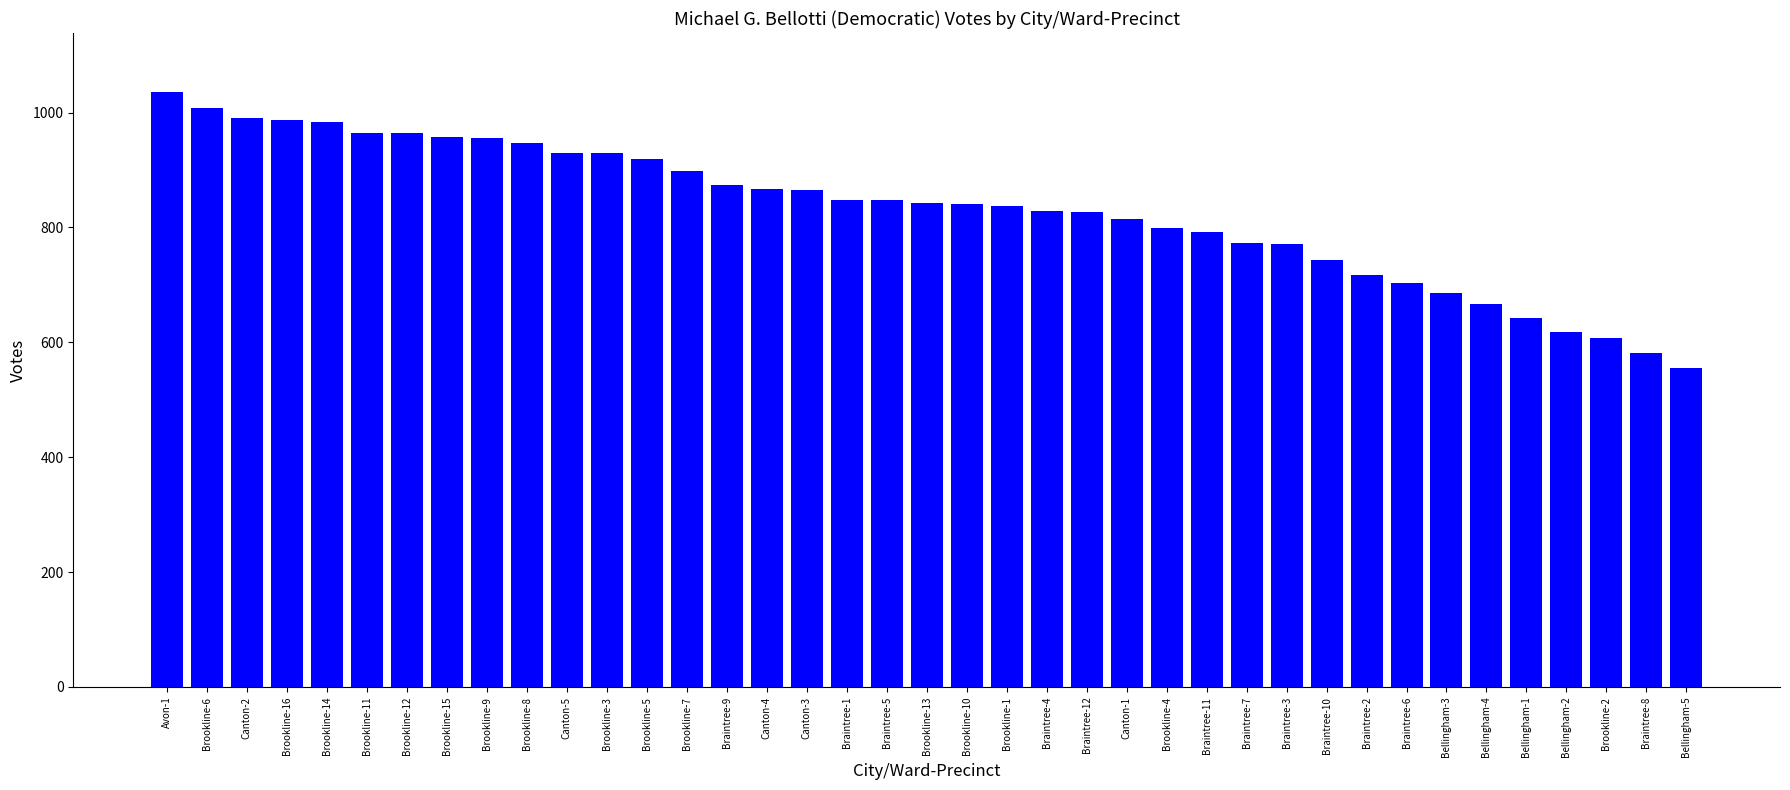

How many bars are there in total?

39